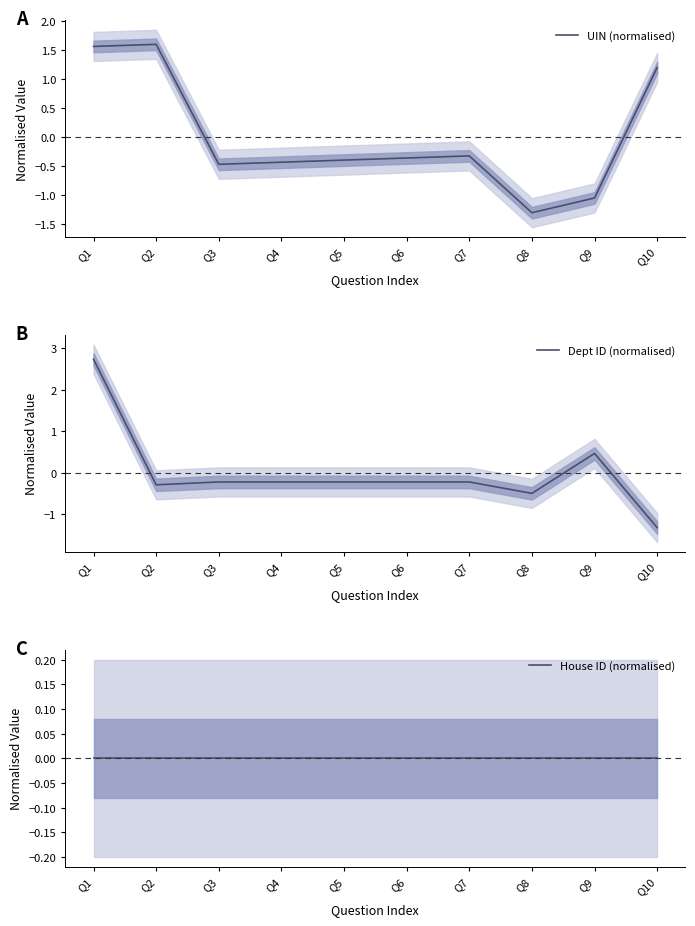

Where is UIN (normalised) nearest to the value 0?

Q7